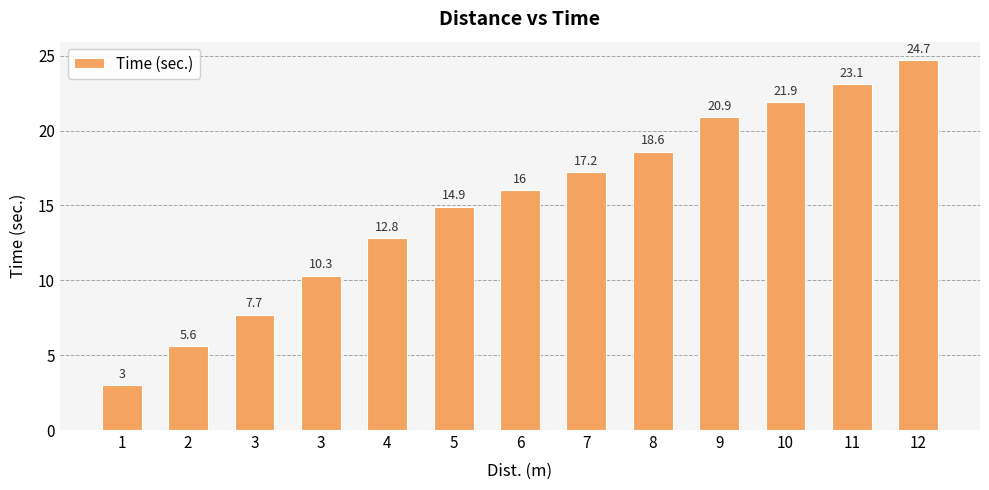

What is the change in value from 4 to 12?

+11.9